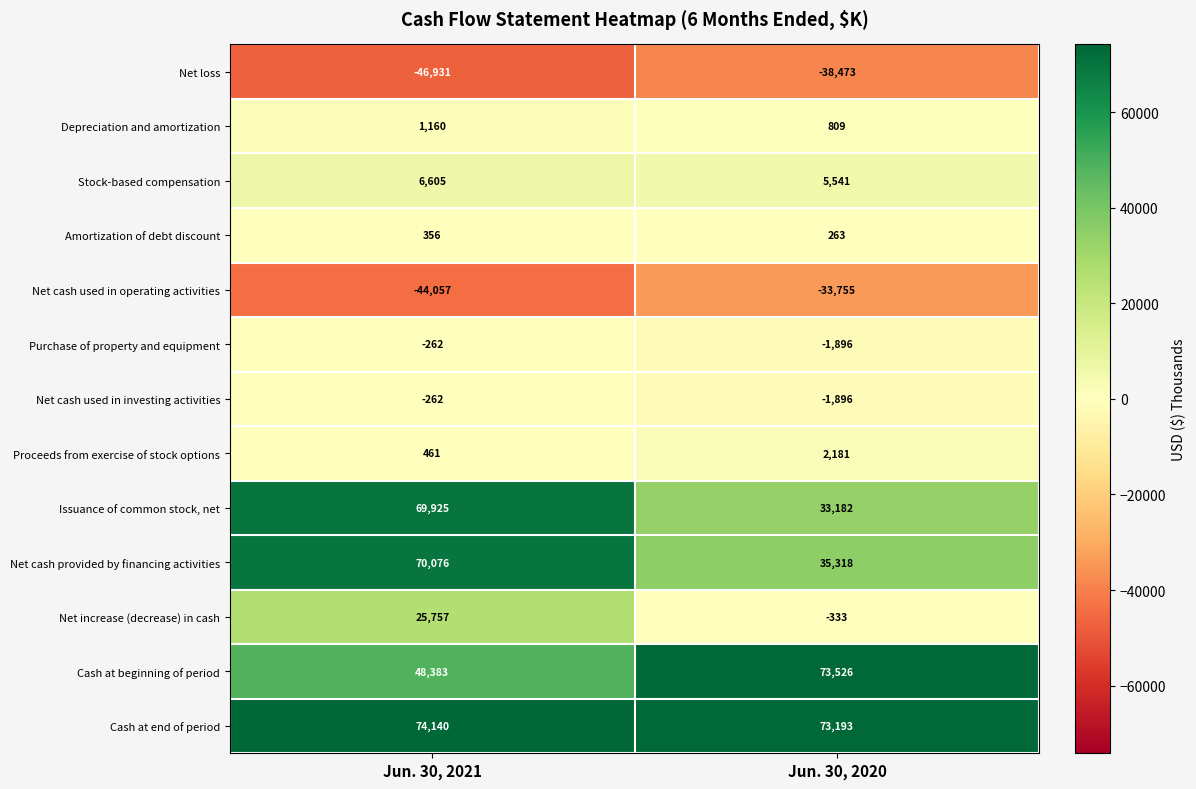

List the labels in order of Purchase of property and equipment value, largest first.

Jun. 30, 2021, Jun. 30, 2020